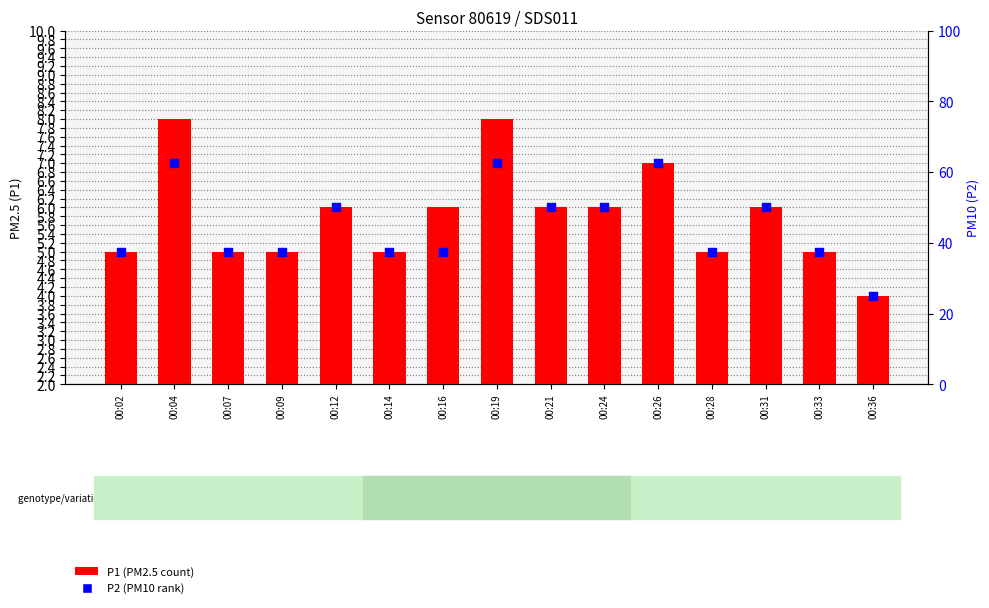

At which category is the sum across all series the highest?

00:04